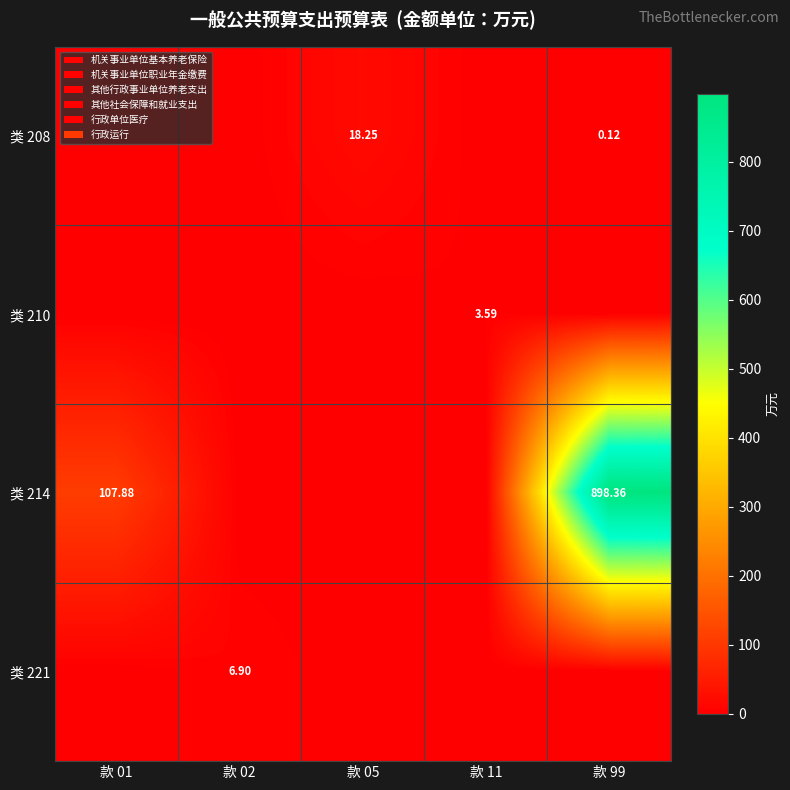

Is the value of 类 214 at 款 99 greater than the value of 类 208 at 款 99?

Yes